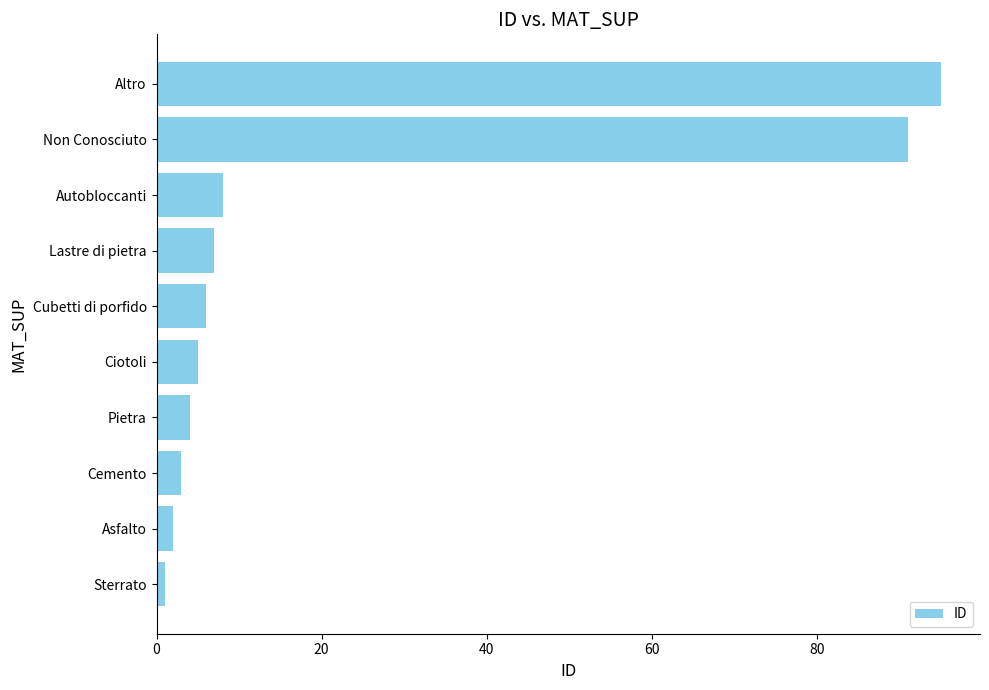

Which label corresponds to the largest value in the chart?

Altro